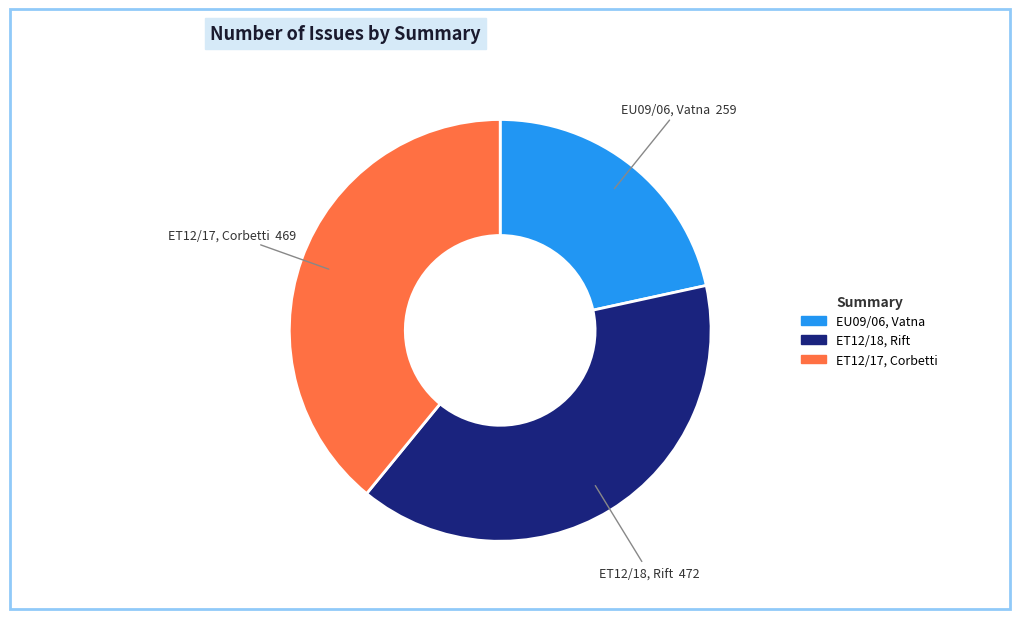

Is there any slice that represents more than half of the pie?

No